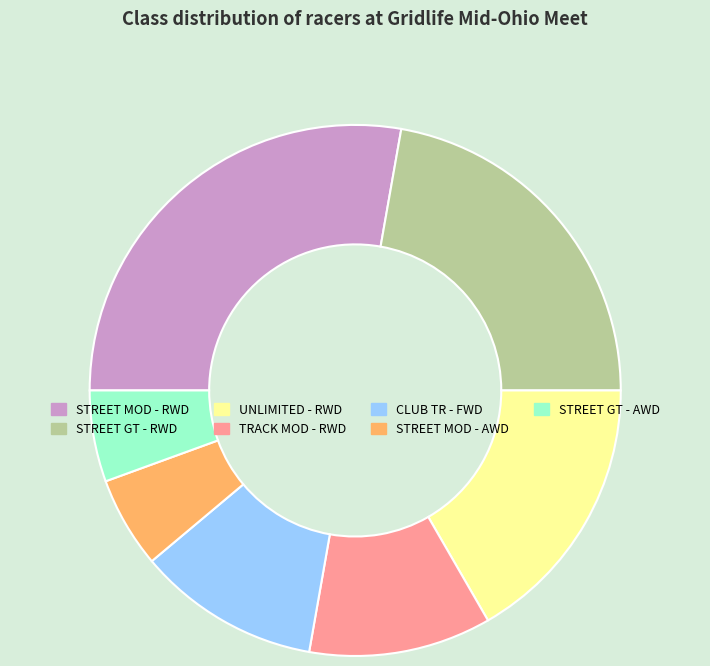

Does CLUB TR - FWD represent more than half of the total?

No